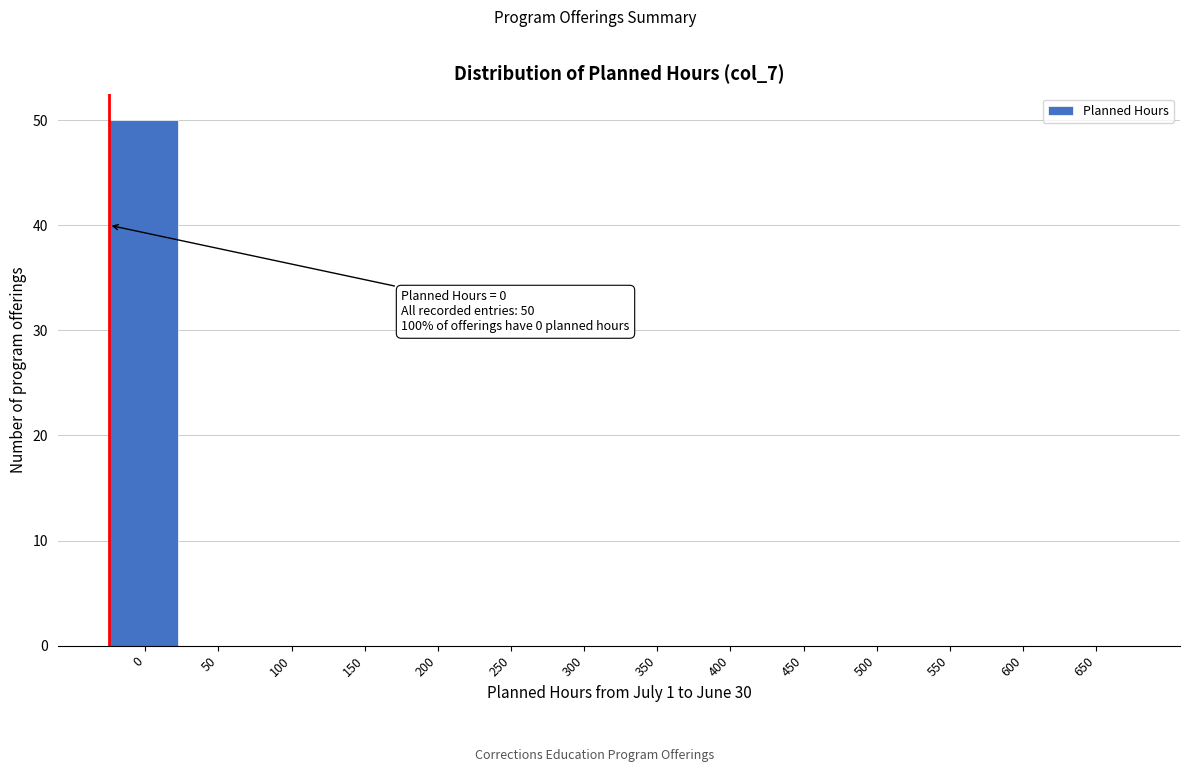

Reading left to right, list all the values displayed in this chart.

0=50	50=0	100=0	150=0	200=0	250=0	300=0	350=0	400=0	450=0	500=0	550=0	600=0	650=0